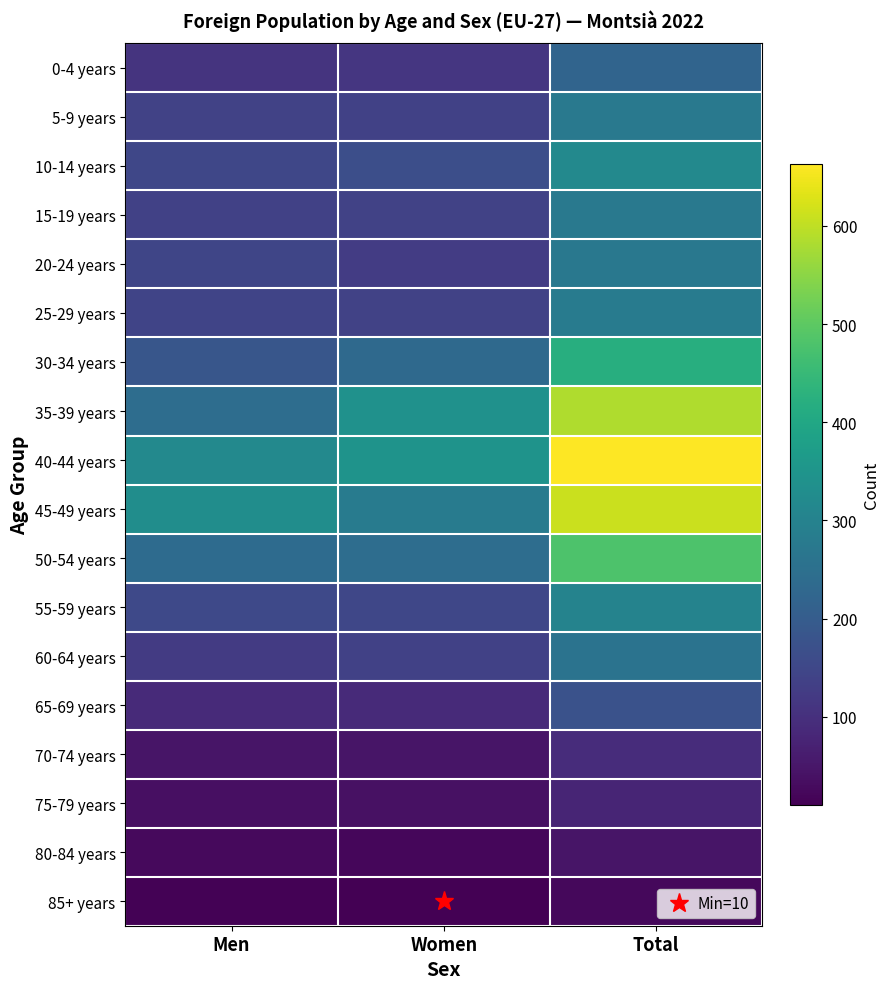

Which series has the largest range (max minus min)?

40-44 years